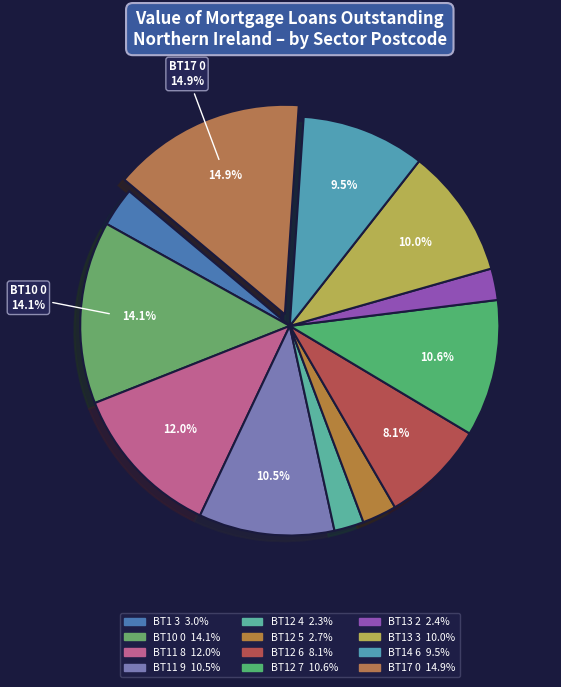

Is it true that BT12 7 is 11% of the pie?

True